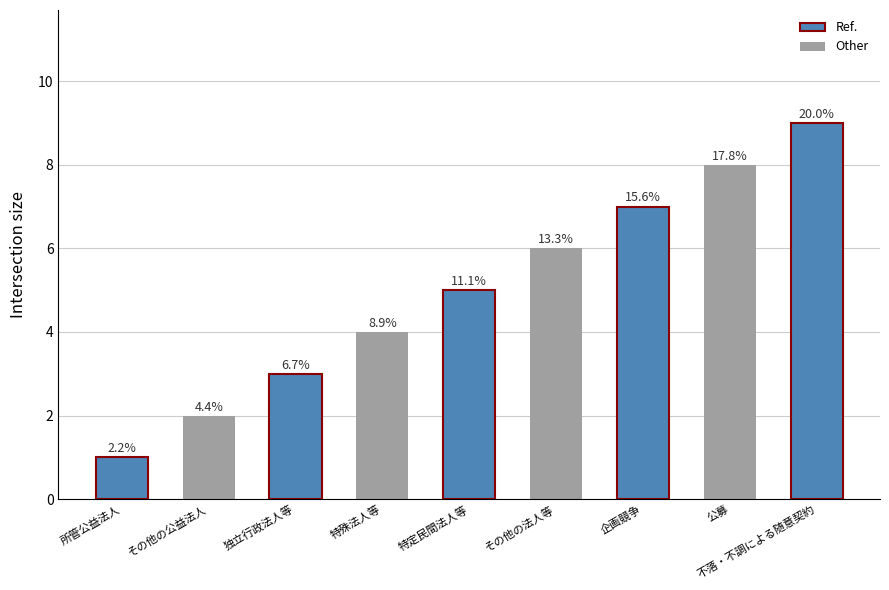

List the labels in order of value, largest first.

不落・不調による随意契約, 公募, 企画競争, その他の法人等, 特定民間法人等, 特殊法人等, 独立行政法人等, その他の公益法人, 所管公益法人